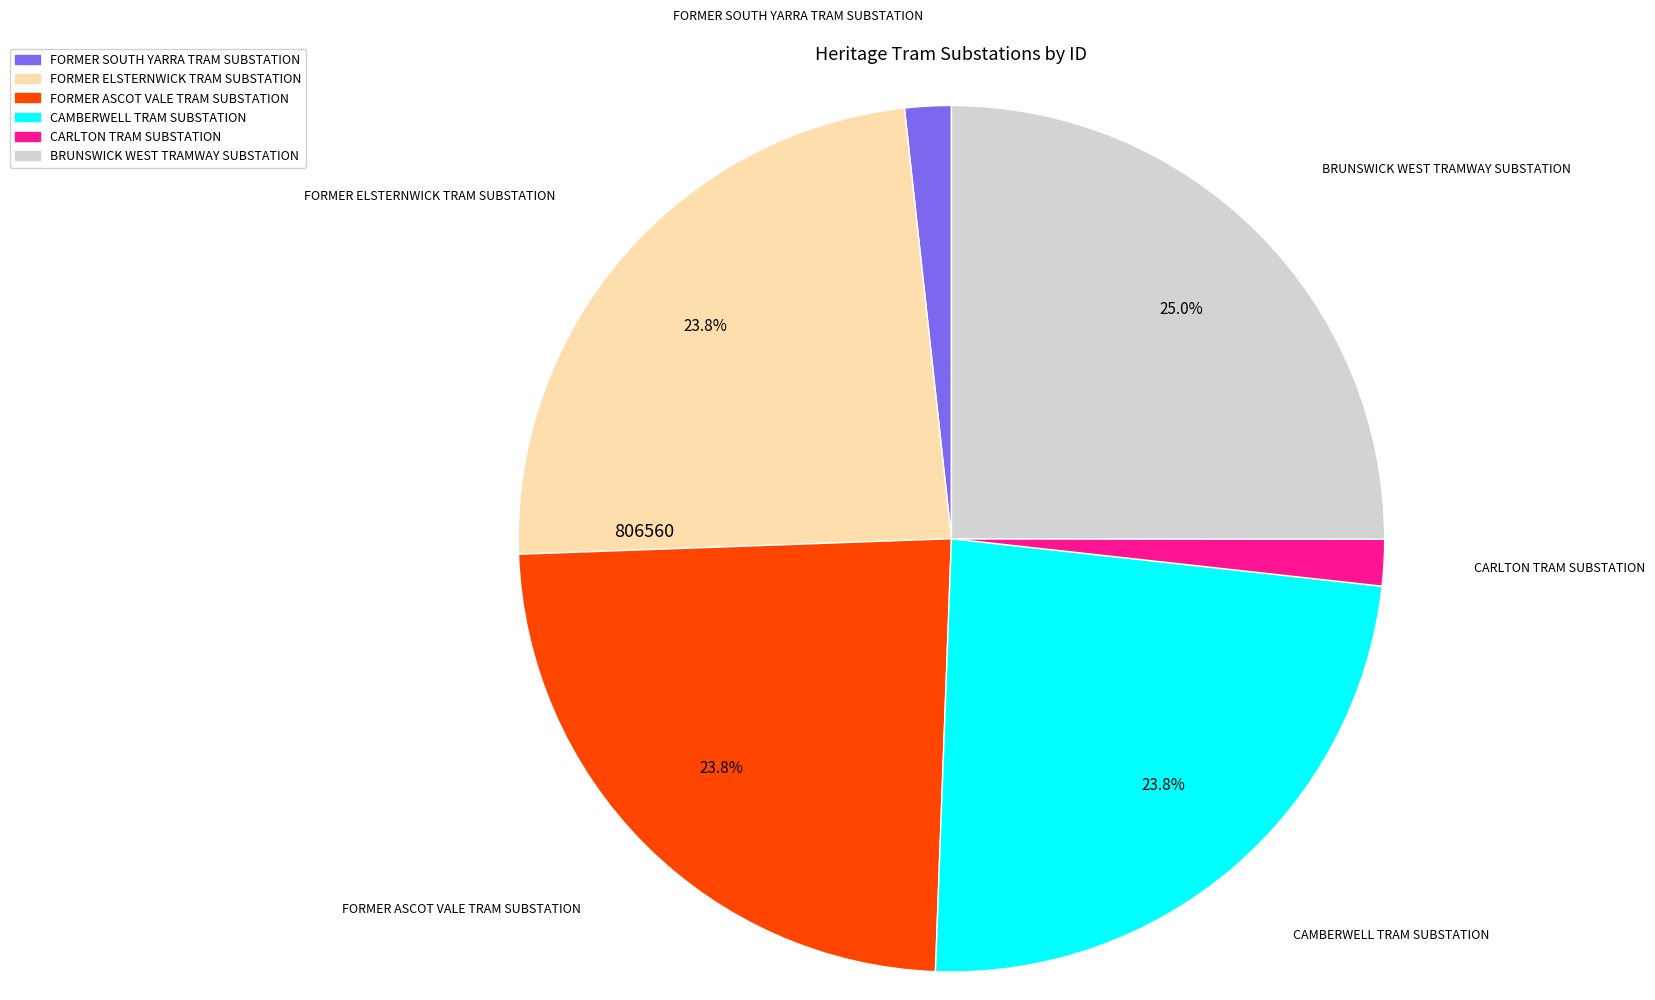

The CARLTON TRAM SUBSTATION slice represents 2% of the pie. True or false?

True